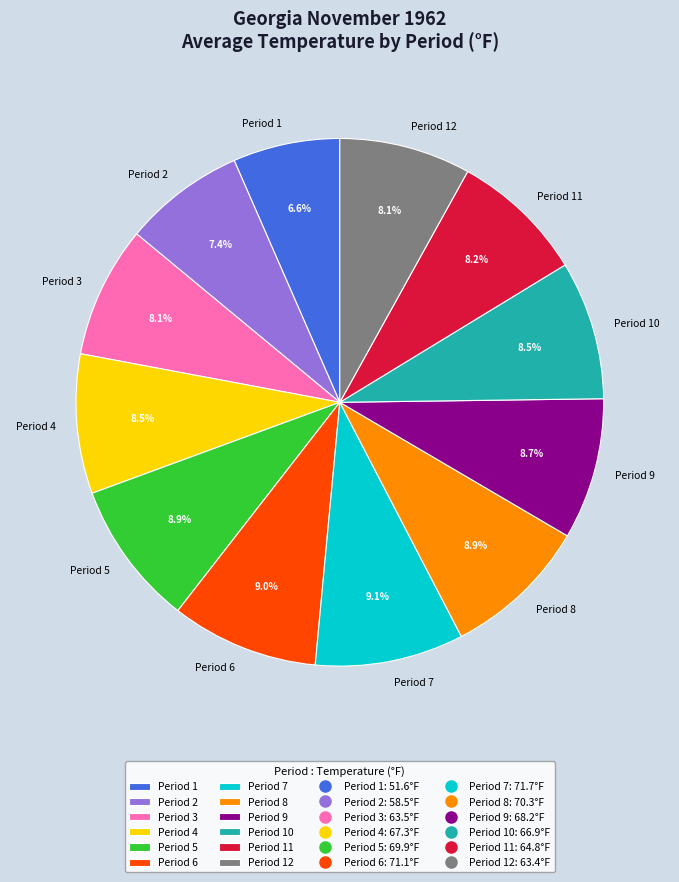

Is there a majority slice in this chart?

No